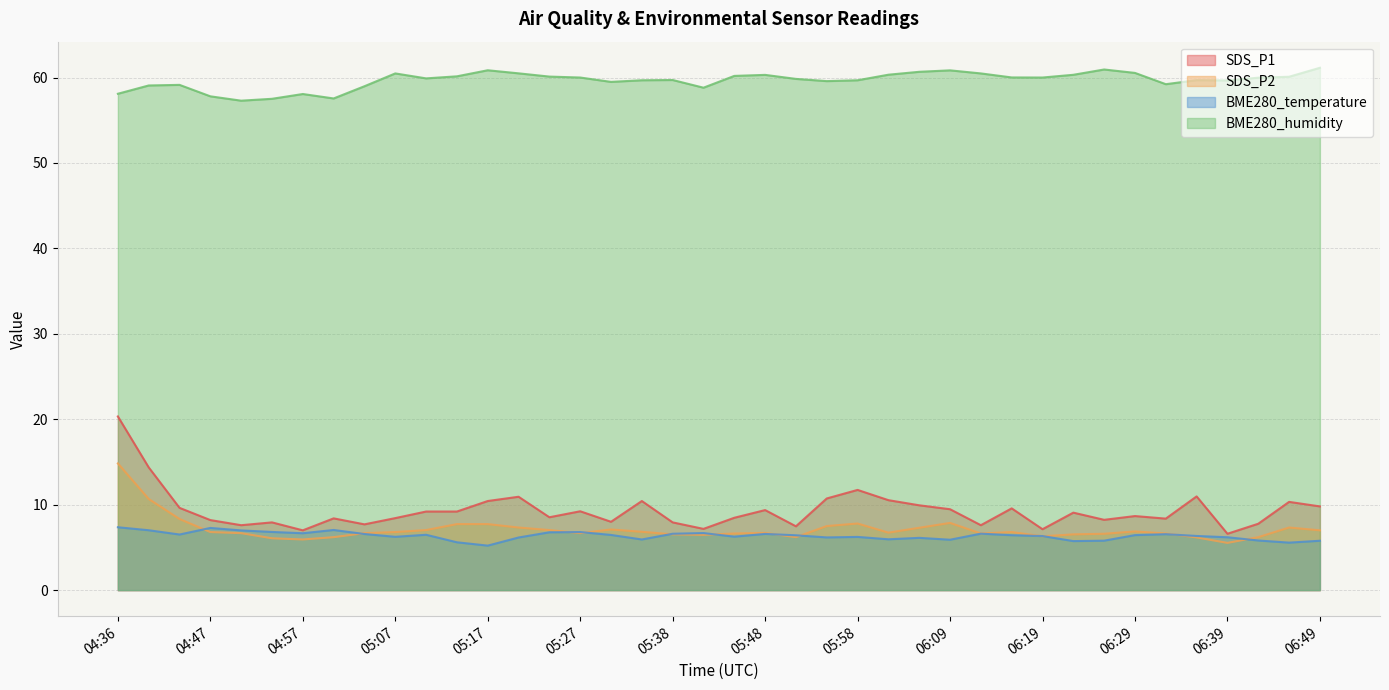

True or false: BME280_humidity has more than 2 points higher than both neighbors.

True